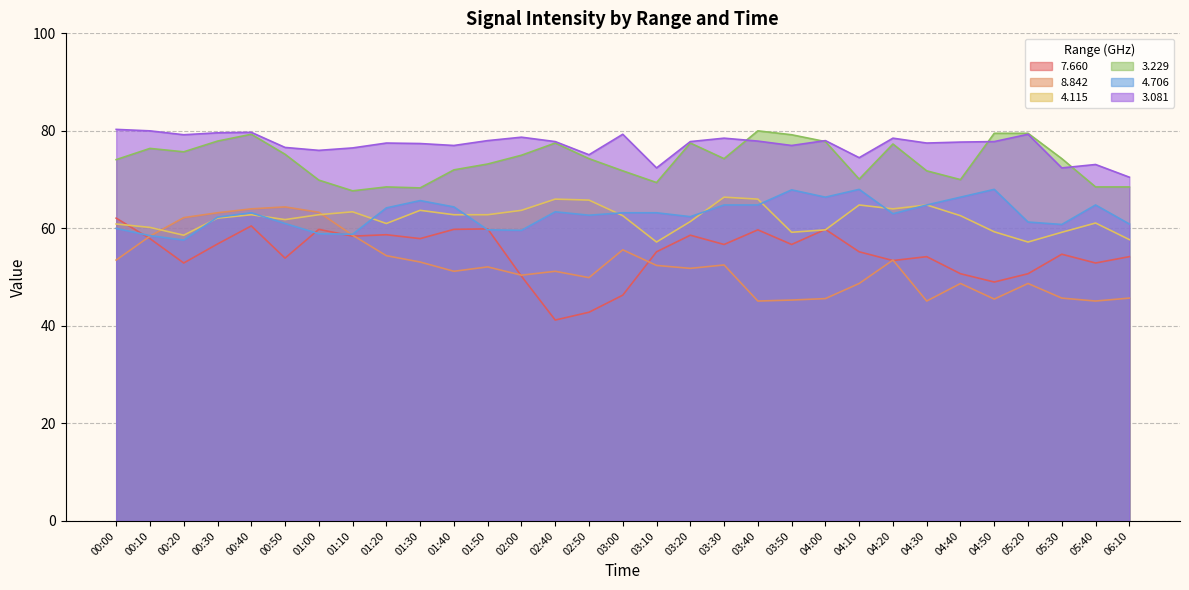

What is the difference between the highest and lowest values at 00:20?

26.3